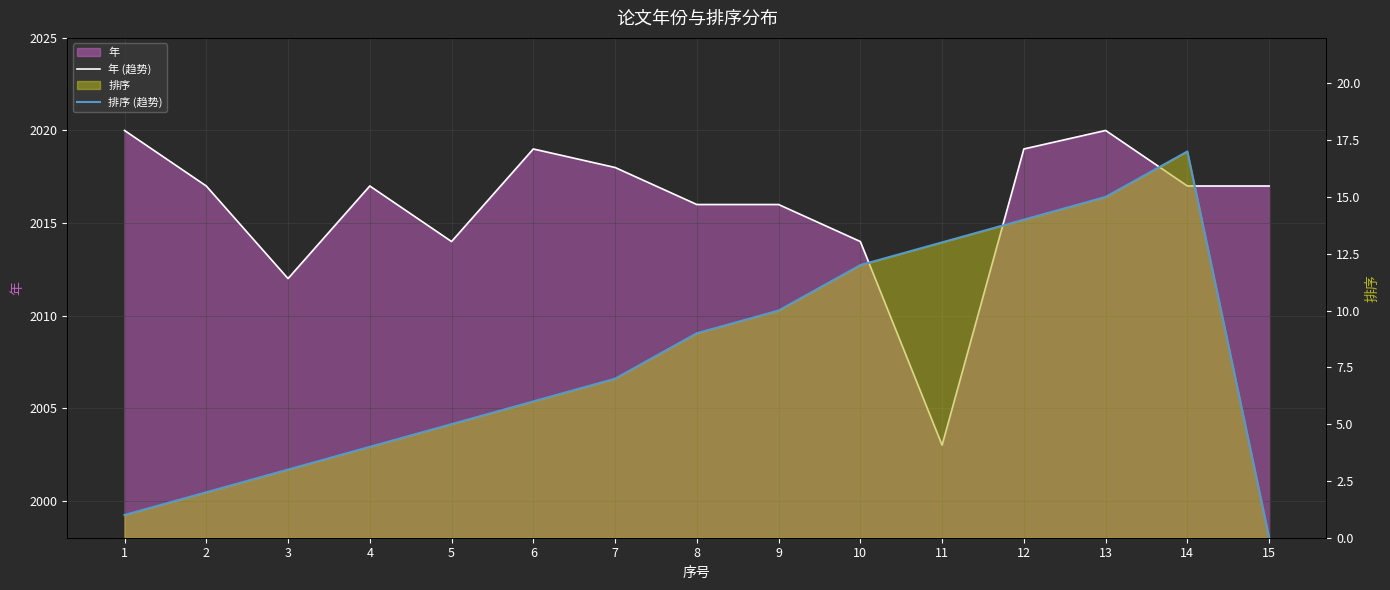

How many lines are shown in the chart?

2